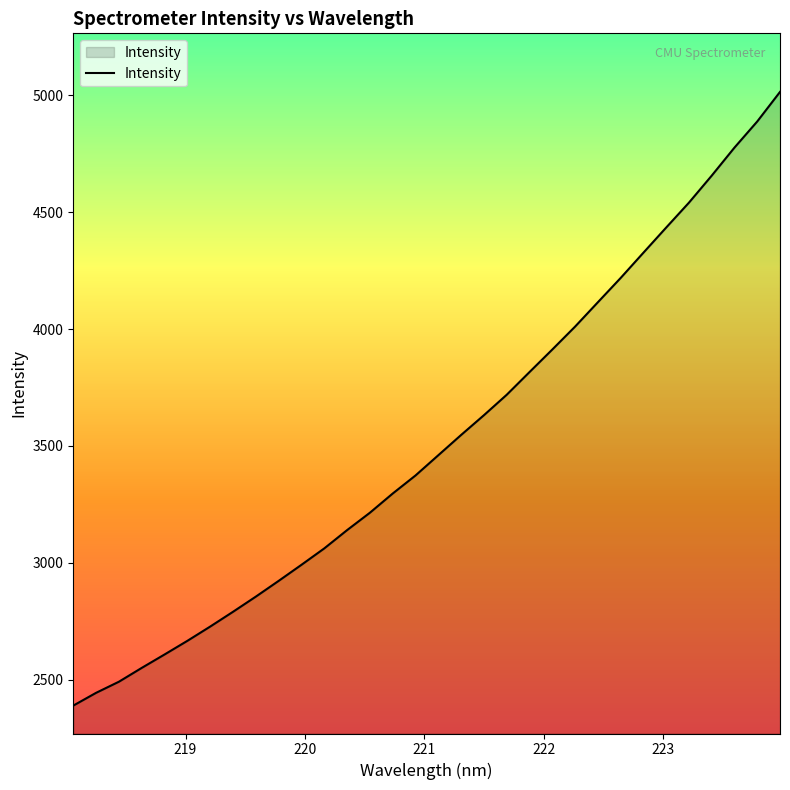

What is the difference between the maximum and minimum values?

2626.4